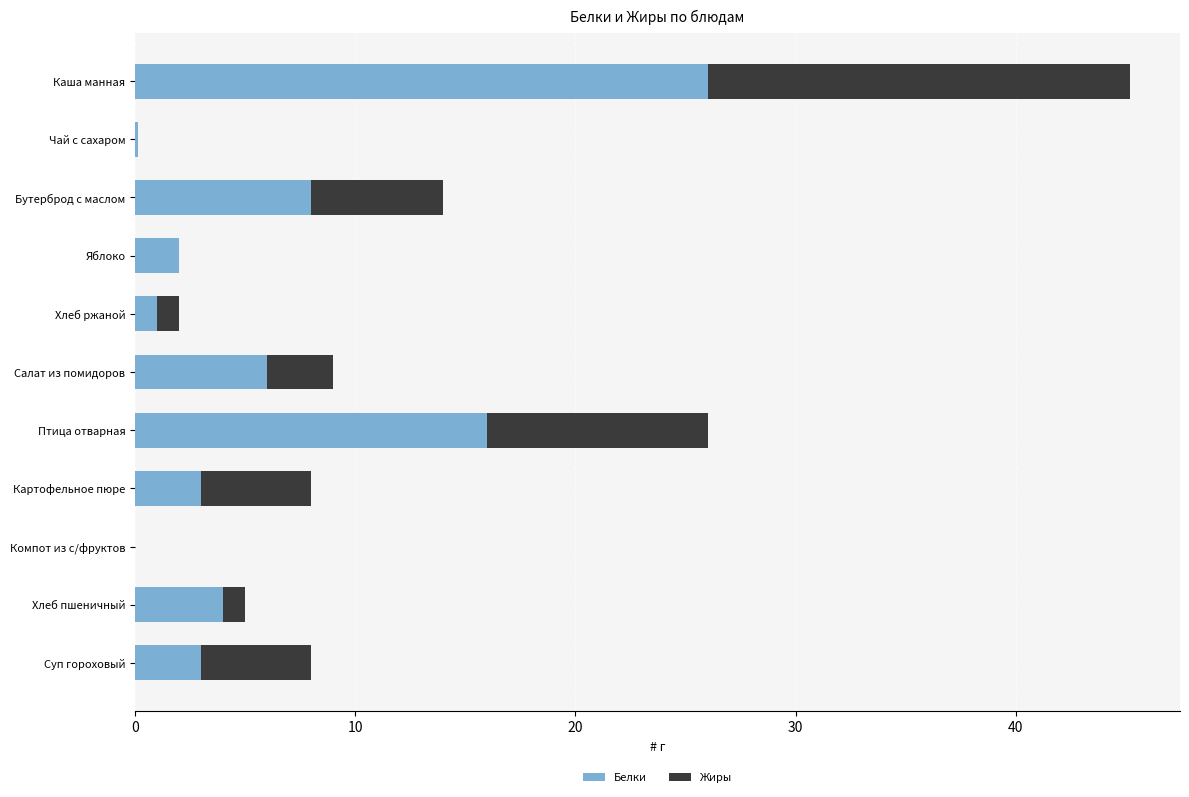

Is it true that Белки equals 1.9 at Салат из помидоров?

False